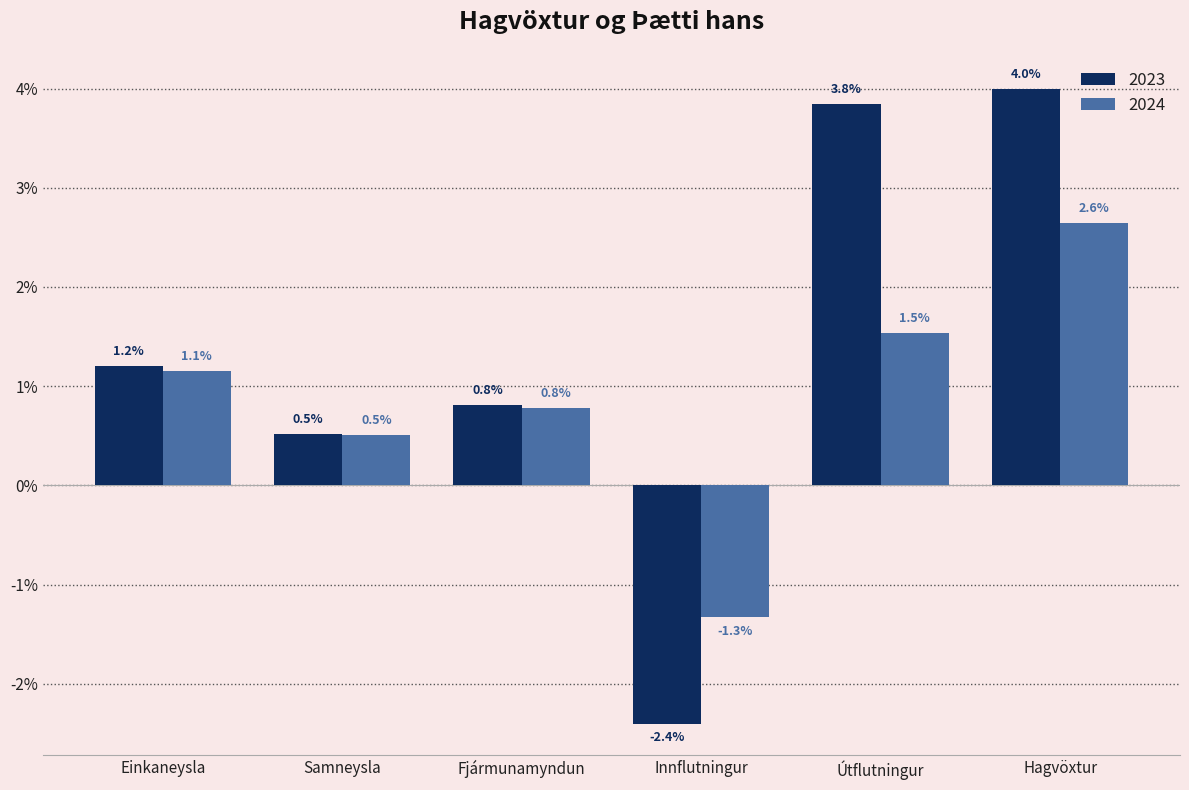

Rank the series by their maximum value, from highest to lowest.

2023, 2024